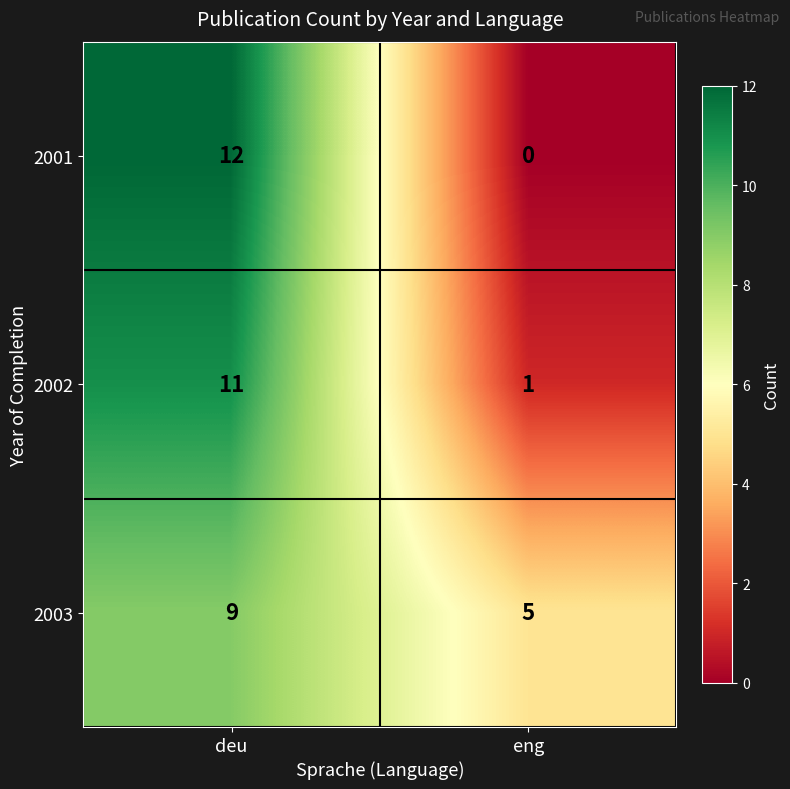

Reading left to right, list all the values displayed in this chart.

2001: deu=12	eng=0
2002: deu=11	eng=1
2003: deu=9	eng=5